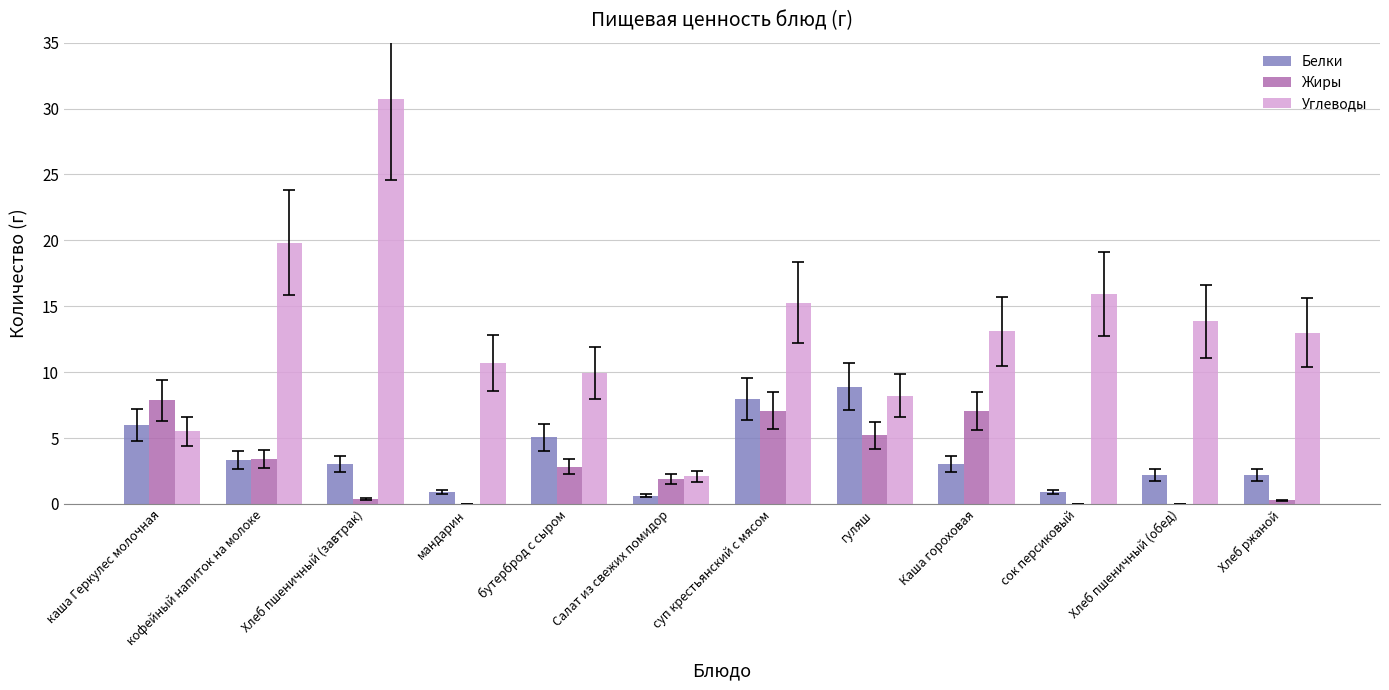

At which label does Жиры first exceed 2?

каша Геркулес молочная